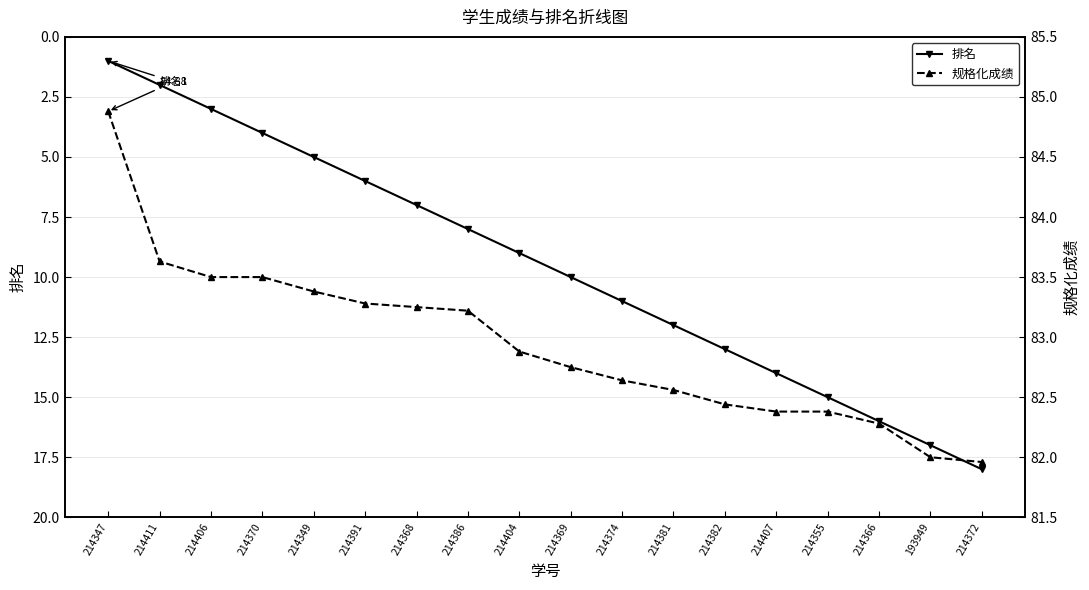

How many categories are shown in the chart?

18